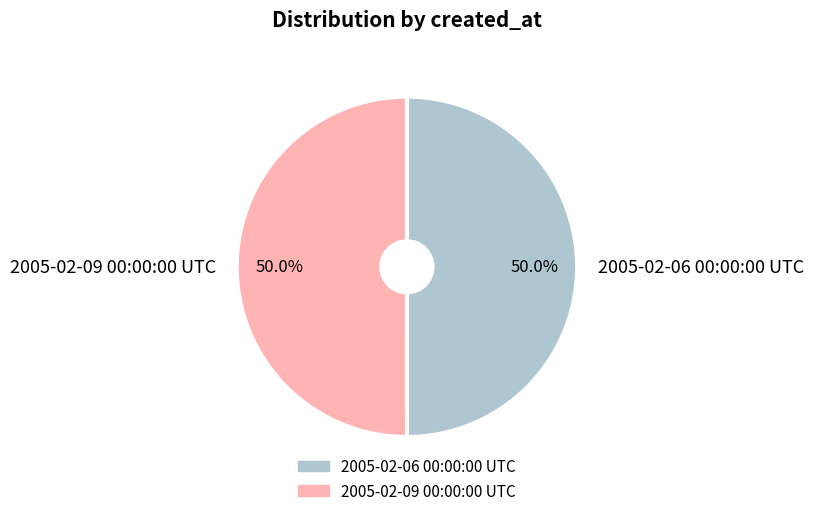

What is the ratio of the value at 2005-02-06 00:00:00 UTC to the value at 2005-02-09 00:00:00 UTC?

1.0